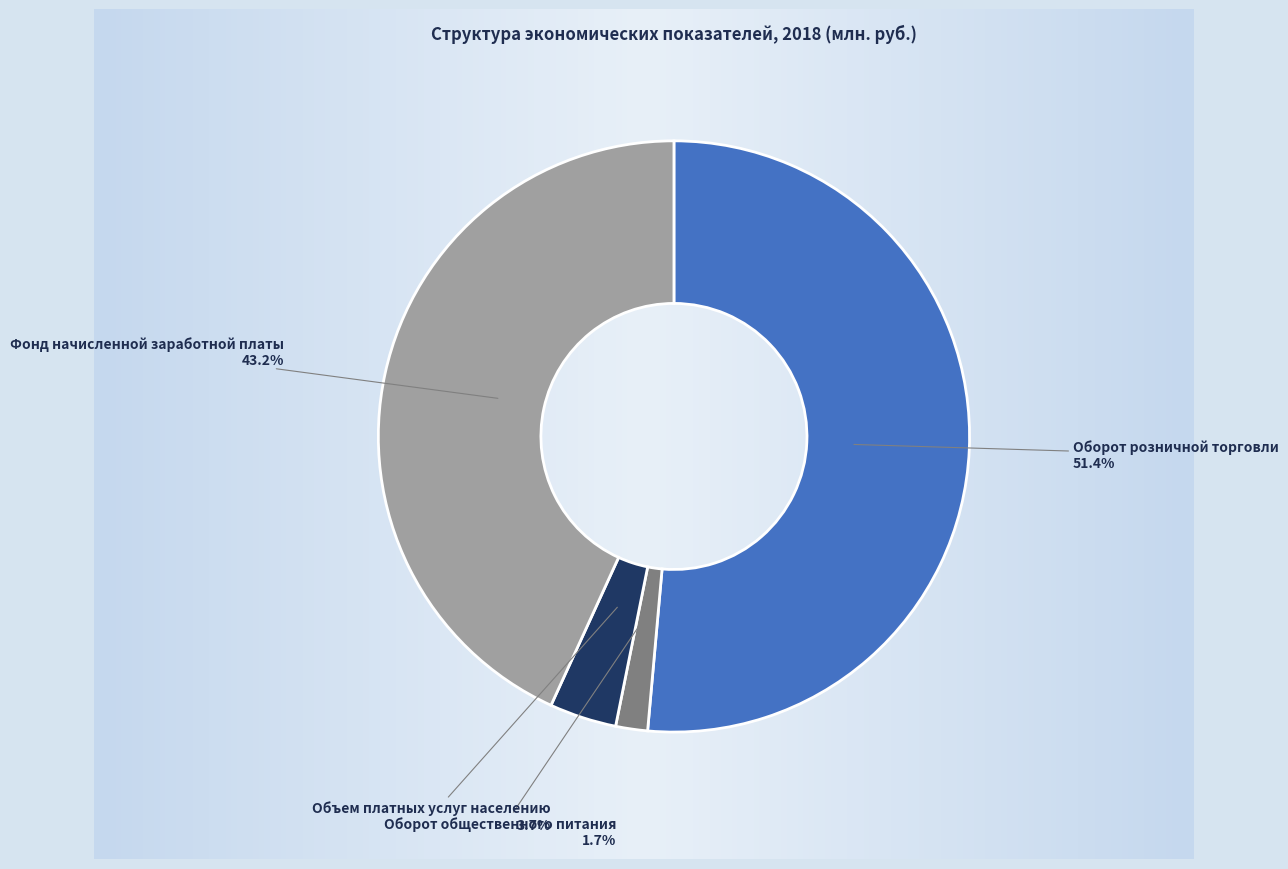

What is the majority slice?

Оборот розничной торговли